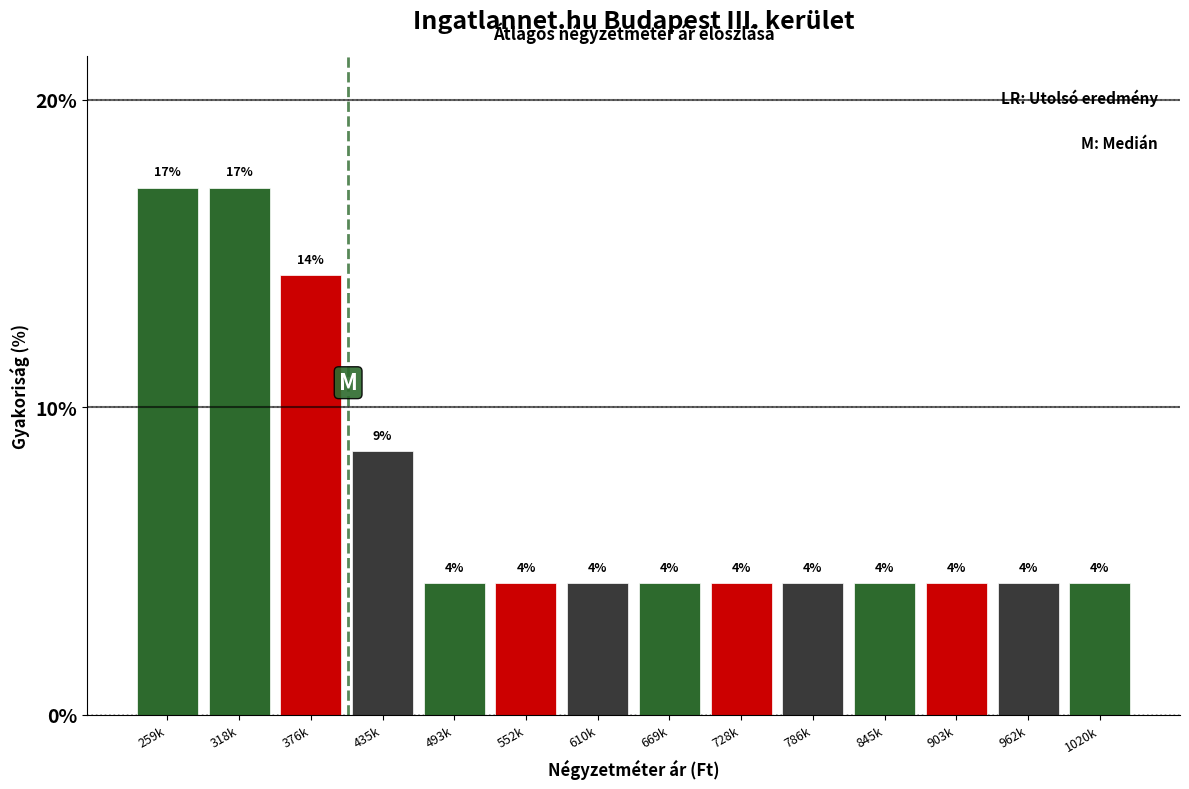

Are the bars horizontal?

No